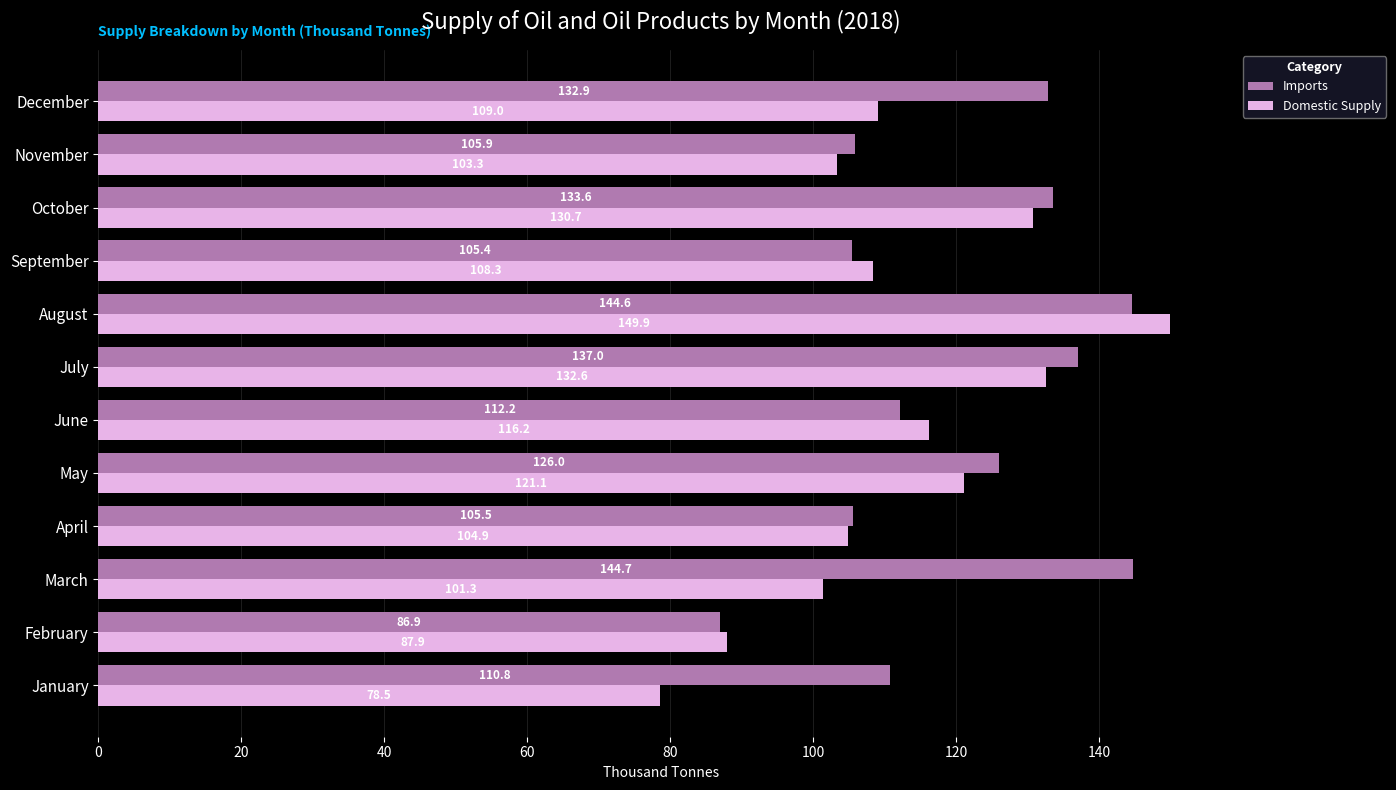

Which series has the largest range (max minus min)?

Domestic Supply